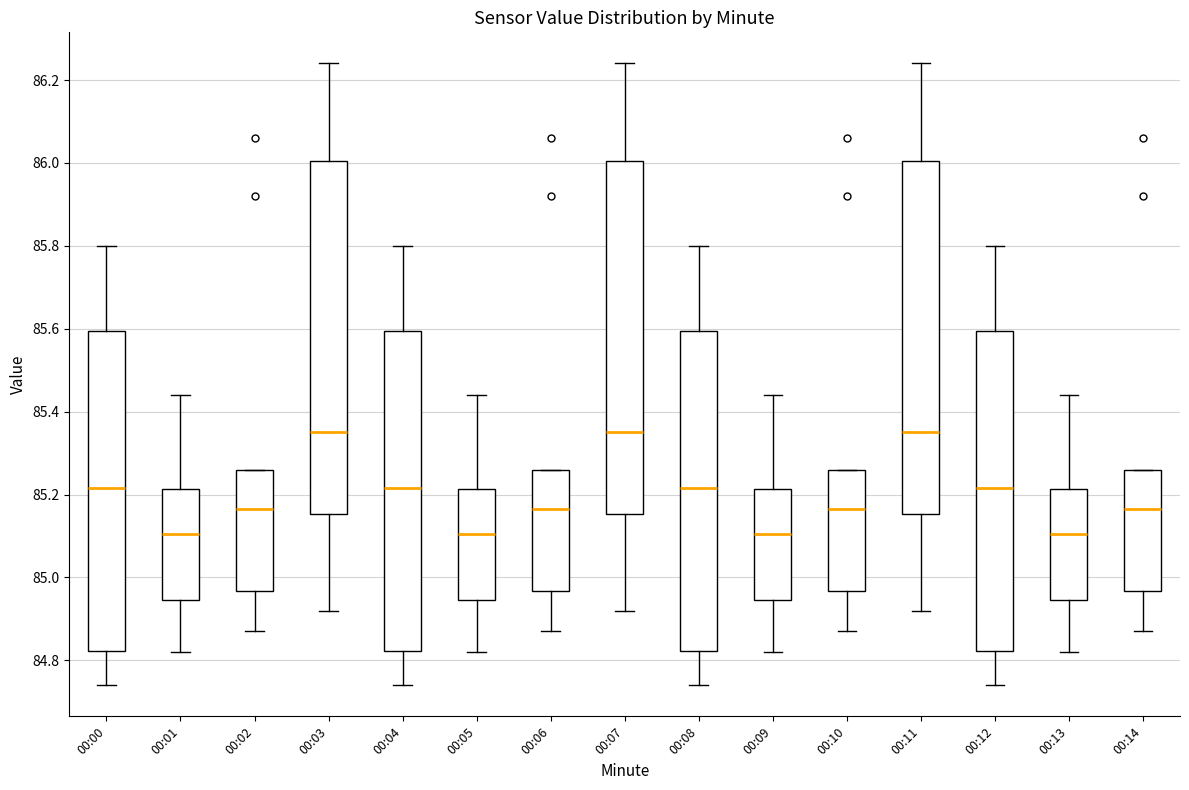

Reading left to right, transcribe this box plot: for each box, give where its median line is, the range the box spans, and where its two whiskers end, as read against the y-axis. The values are not printed on the chart, so give them approximately, as read against the axis.

00:00: median 85.22, box 84.82 to 85.60, whiskers 84.74 to 85.80
00:01: median 85.10, box 84.94 to 85.22, whiskers 84.82 to 85.44
00:02: median 85.16, box 84.96 to 85.26, whiskers 84.88 to 85.26
00:03: median 85.36, box 85.16 to 86.00, whiskers 84.92 to 86.24
00:04: median 85.22, box 84.82 to 85.60, whiskers 84.74 to 85.80
00:05: median 85.10, box 84.94 to 85.22, whiskers 84.82 to 85.44
00:06: median 85.16, box 84.96 to 85.26, whiskers 84.88 to 85.26
00:07: median 85.36, box 85.16 to 86.00, whiskers 84.92 to 86.24
00:08: median 85.22, box 84.82 to 85.60, whiskers 84.74 to 85.80
00:09: median 85.10, box 84.94 to 85.22, whiskers 84.82 to 85.44
00:10: median 85.16, box 84.96 to 85.26, whiskers 84.88 to 85.26
00:11: median 85.36, box 85.16 to 86.00, whiskers 84.92 to 86.24
00:12: median 85.22, box 84.82 to 85.60, whiskers 84.74 to 85.80
00:13: median 85.10, box 84.94 to 85.22, whiskers 84.82 to 85.44
00:14: median 85.16, box 84.96 to 85.26, whiskers 84.88 to 85.26